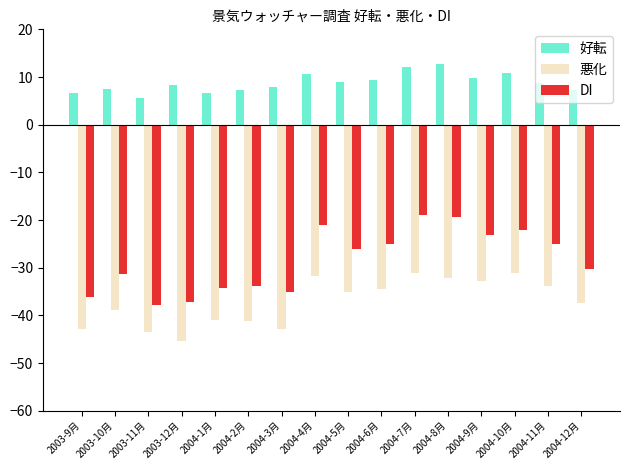

Rank the series by their maximum value, from lowest to highest.

悪化, DI, 好転